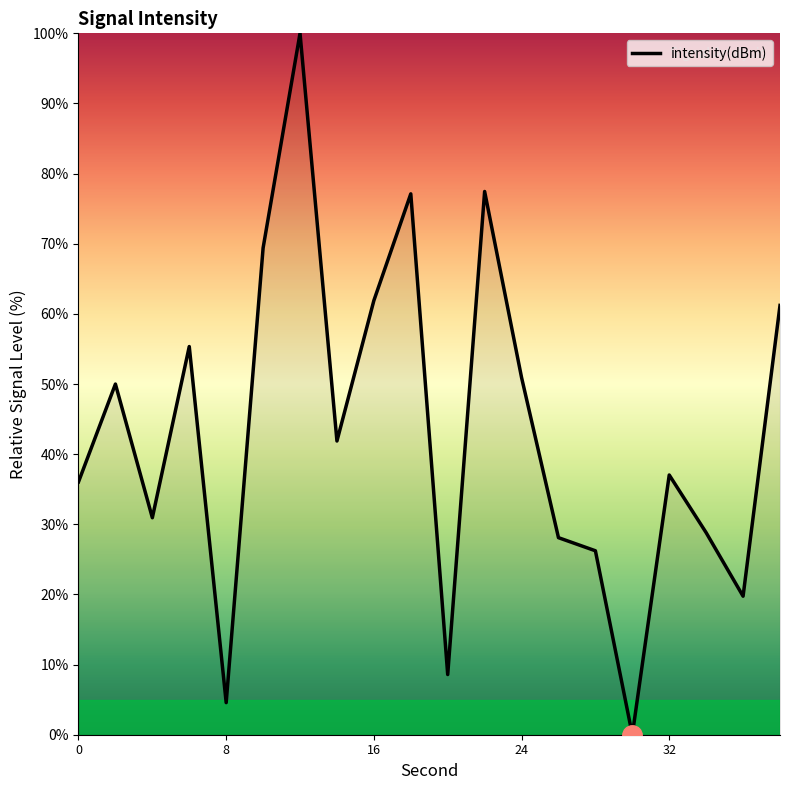

What is the greatest value displayed?

100.0